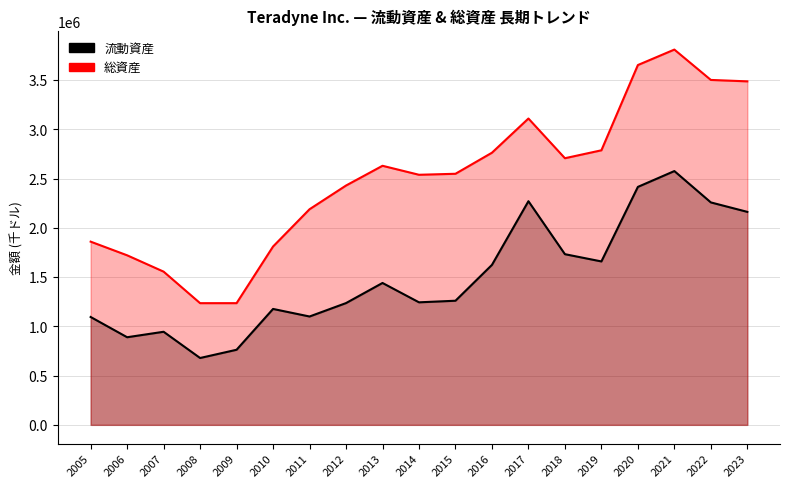

At how many categories does at least one series exceed 1768572?

15